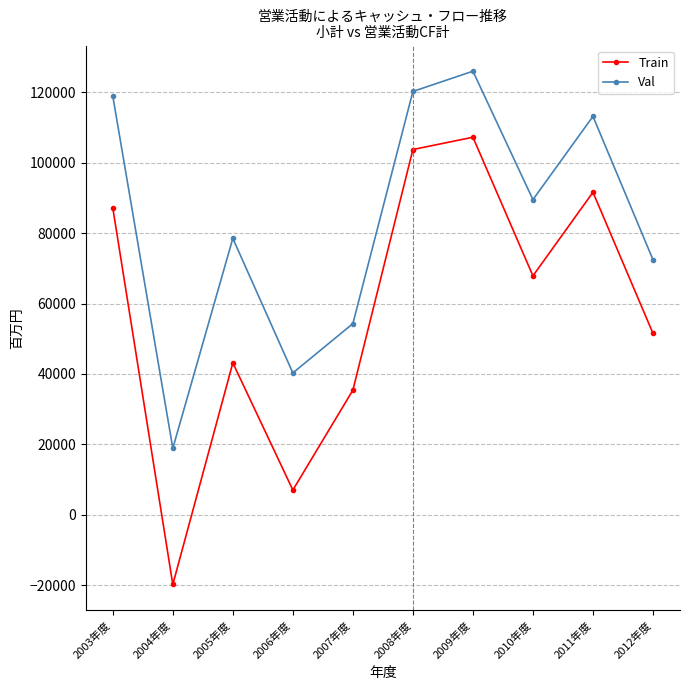

What is the difference between the highest and lowest values at 2005年度?

35347